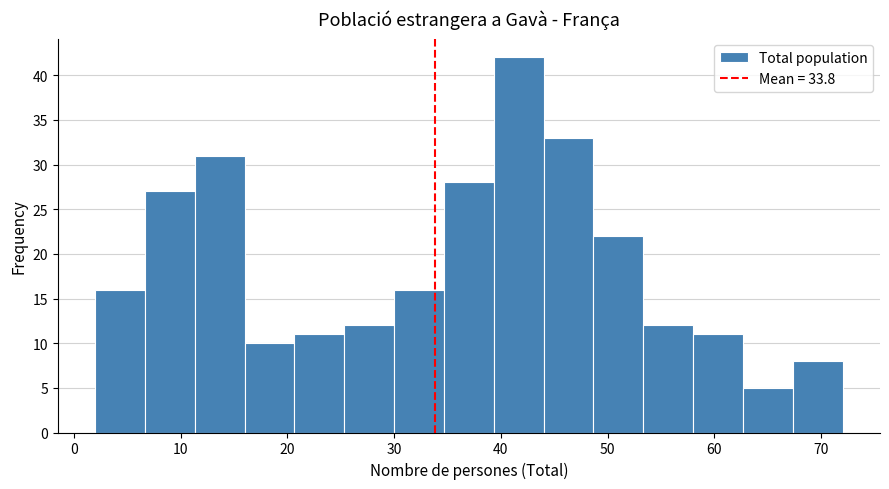

Reading left to right, list every bar in this chart as the range it spans on the x-axis followed by its height. Neither the bar edges nor the heights are printed on the chart, so give them approximately, as read against the axes.

2 to 7: 16
7 to 11: 27
11 to 16: 31
16 to 21: 10
21 to 25: 11
25 to 30: 12
30 to 35: 16
35 to 39: 28
39 to 44: 42
44 to 49: 33
49 to 53: 22
53 to 58: 12
58 to 63: 11
63 to 67: 5
67 to 72: 8